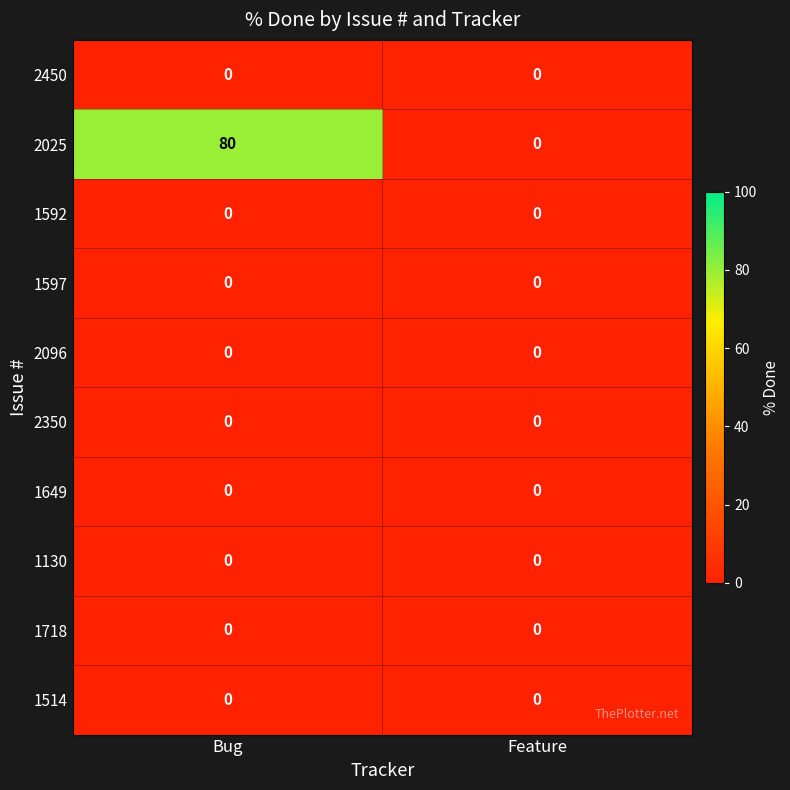

Reading left to right, list all the values displayed in this chart.

2450: Bug=0	Feature=0
2025: Bug=80	Feature=0
1592: Bug=0	Feature=0
1597: Bug=0	Feature=0
2096: Bug=0	Feature=0
2350: Bug=0	Feature=0
1649: Bug=0	Feature=0
1130: Bug=0	Feature=0
1718: Bug=0	Feature=0
1514: Bug=0	Feature=0